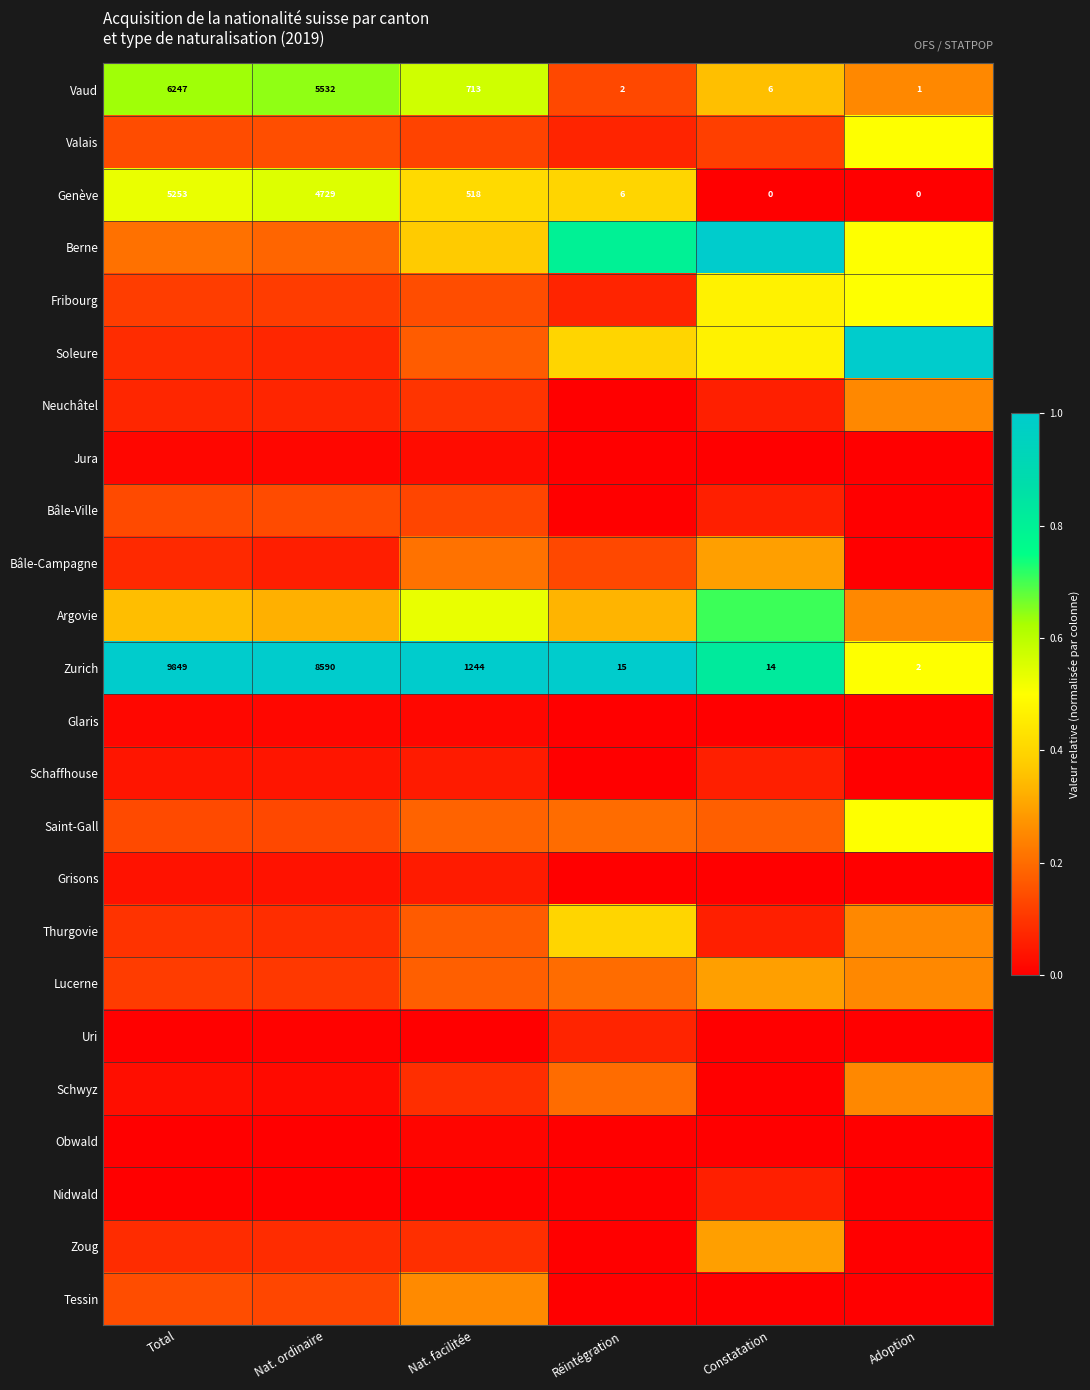

What is the spread (max minus min) of values at Nat. facilitée?

1.0